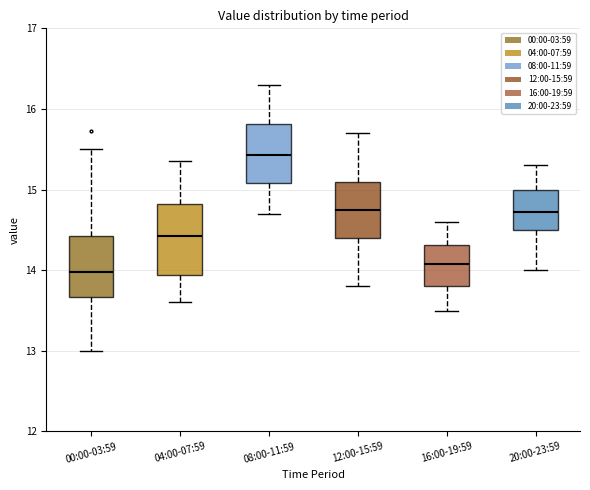

Reading left to right, read every box against the y-axis: the position of its median line, the range the box covers, and the ends of its whiskers. The values are not printed on the chart, so give them approximately, as read against the axis.

00:00-03:59: median 14.0, box 13.7 to 14.4, whiskers 13.0 to 15.5
04:00-07:59: median 14.4, box 13.9 to 14.8, whiskers 13.6 to 15.4
08:00-11:59: median 15.4, box 15.1 to 15.8, whiskers 14.7 to 16.3
12:00-15:59: median 14.8, box 14.4 to 15.1, whiskers 13.8 to 15.7
16:00-19:59: median 14.1, box 13.8 to 14.3, whiskers 13.5 to 14.6
20:00-23:59: median 14.7, box 14.5 to 15.0, whiskers 14.0 to 15.3